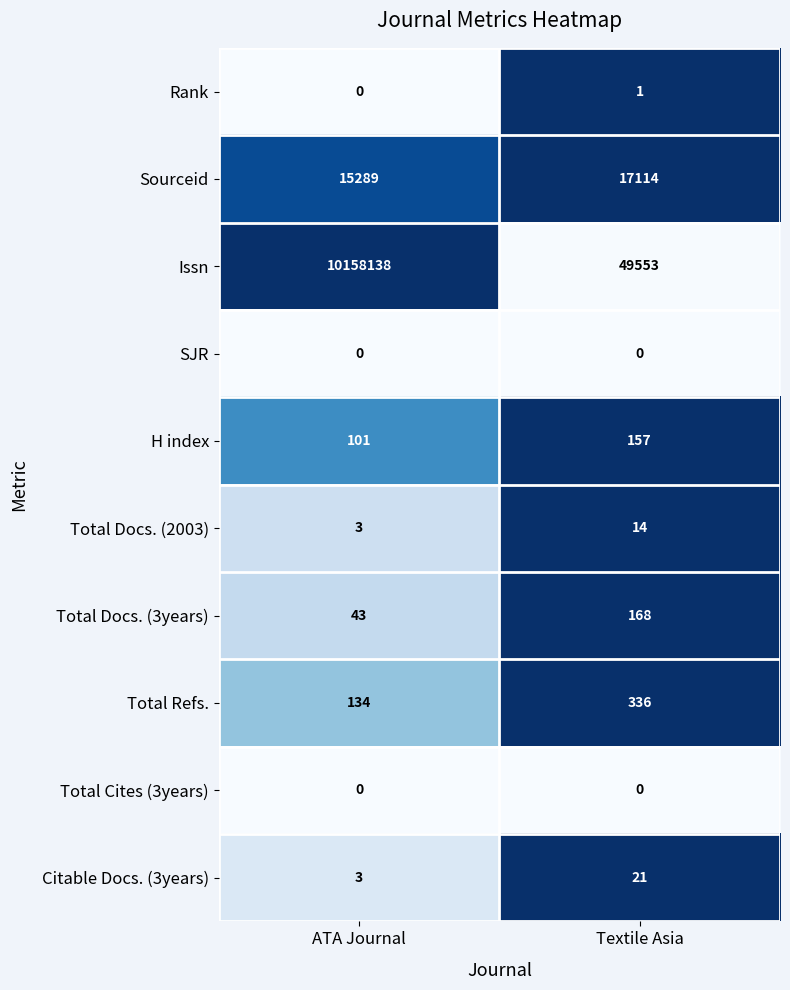

What is the spread (max minus min) of values at Textile Asia?

49553